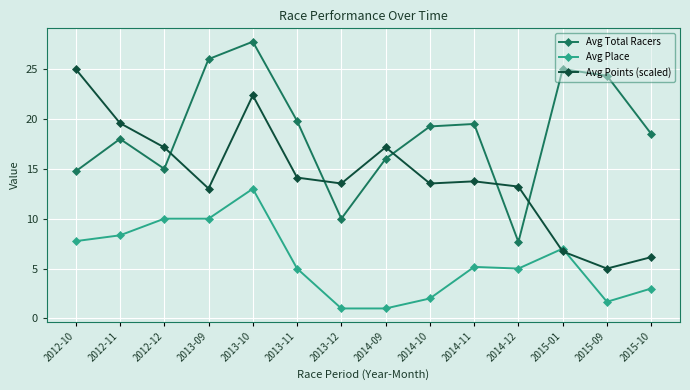

True or false: Avg Points (scaled) has a value of 13.2 at 2014-12.

True